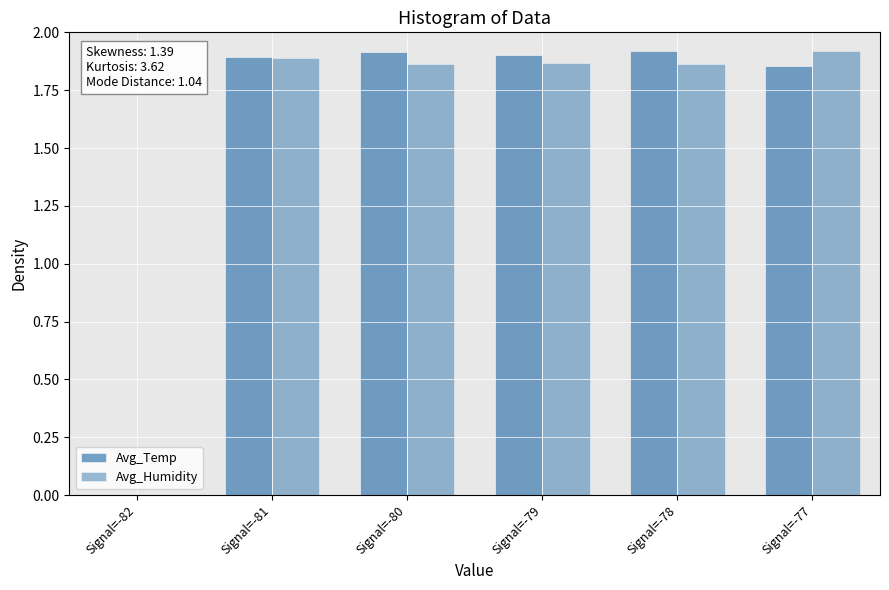

Count the number of categories in the chart.

6